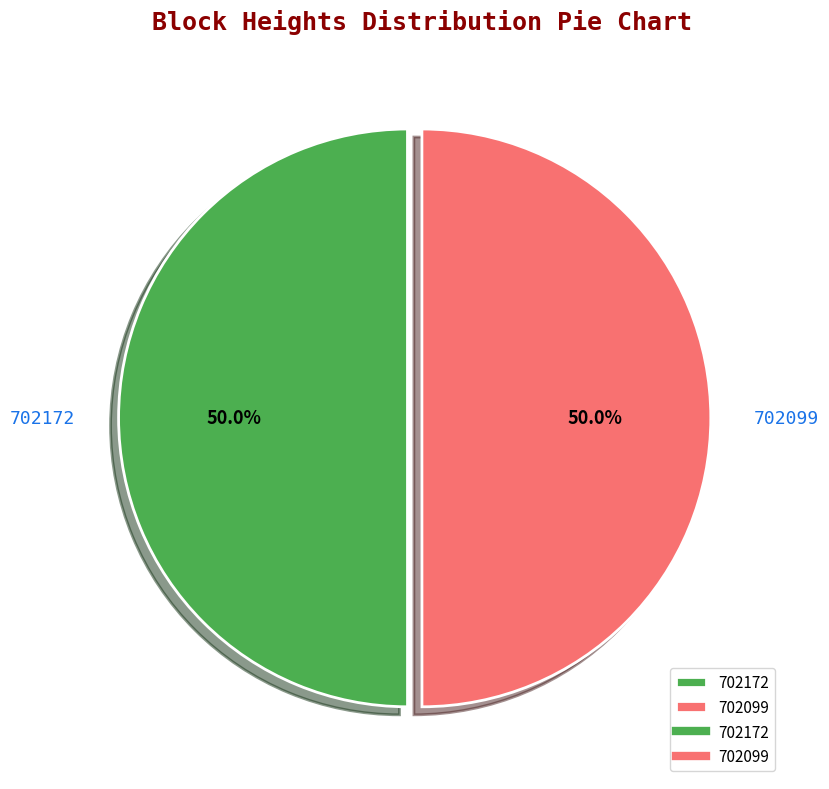

True or false: 702099 accounts for 44% of the total.

False